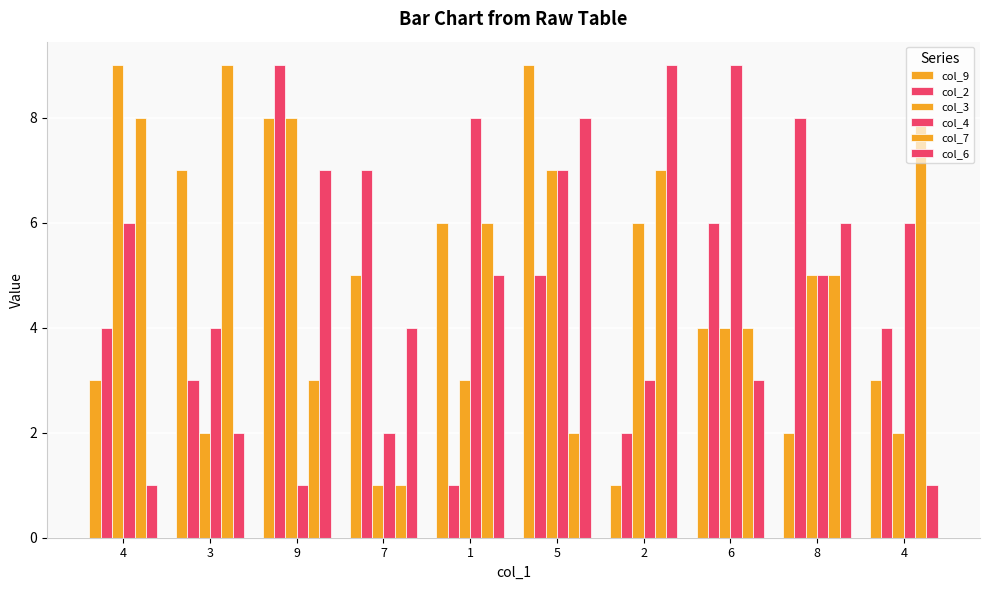

Read the col_9 value at 7.

5